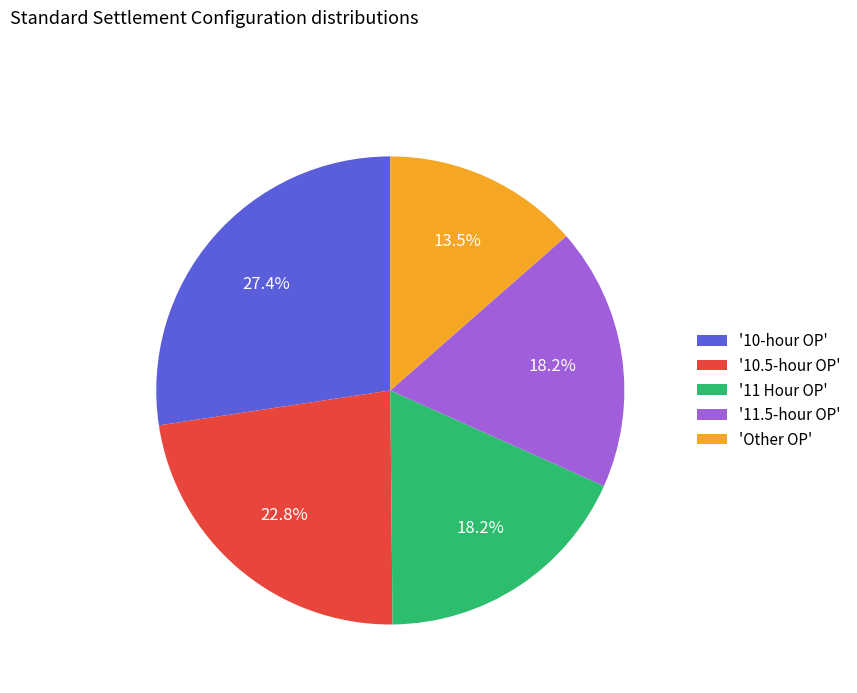

Approximately how many times larger is the value at '10-hour OP' compared to '11 Hour OP'?

1.5